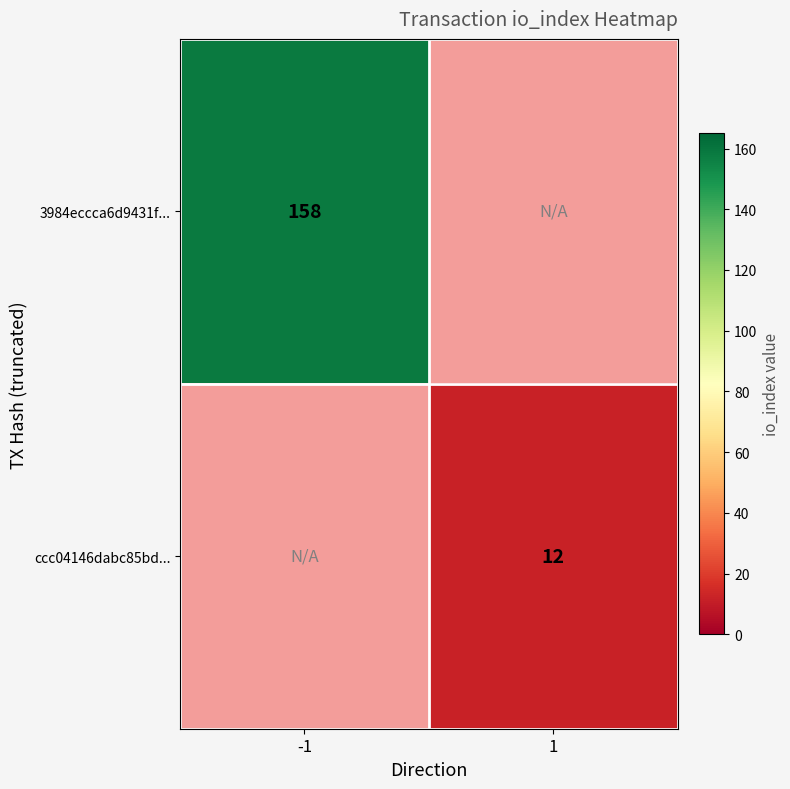

True or false: ccc04146dabc85bd... has a value of 5 at 1.

False